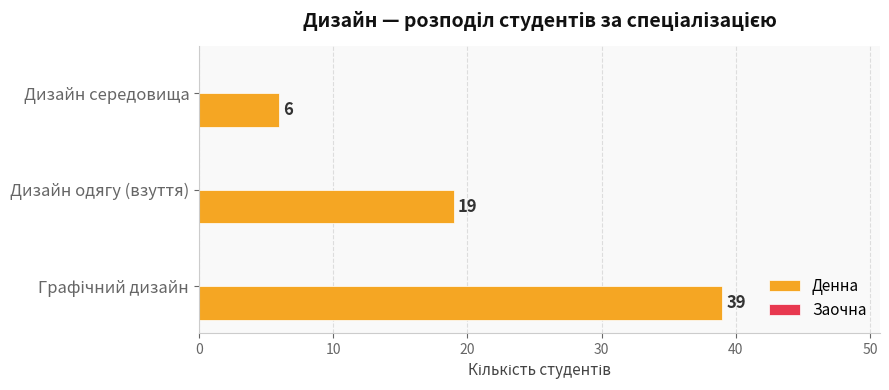

What is the maximum value shown in the chart?

39